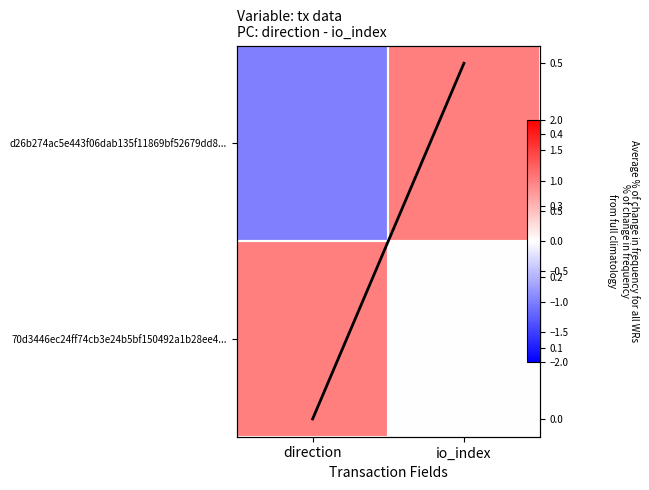

How many data points does each series have?

2